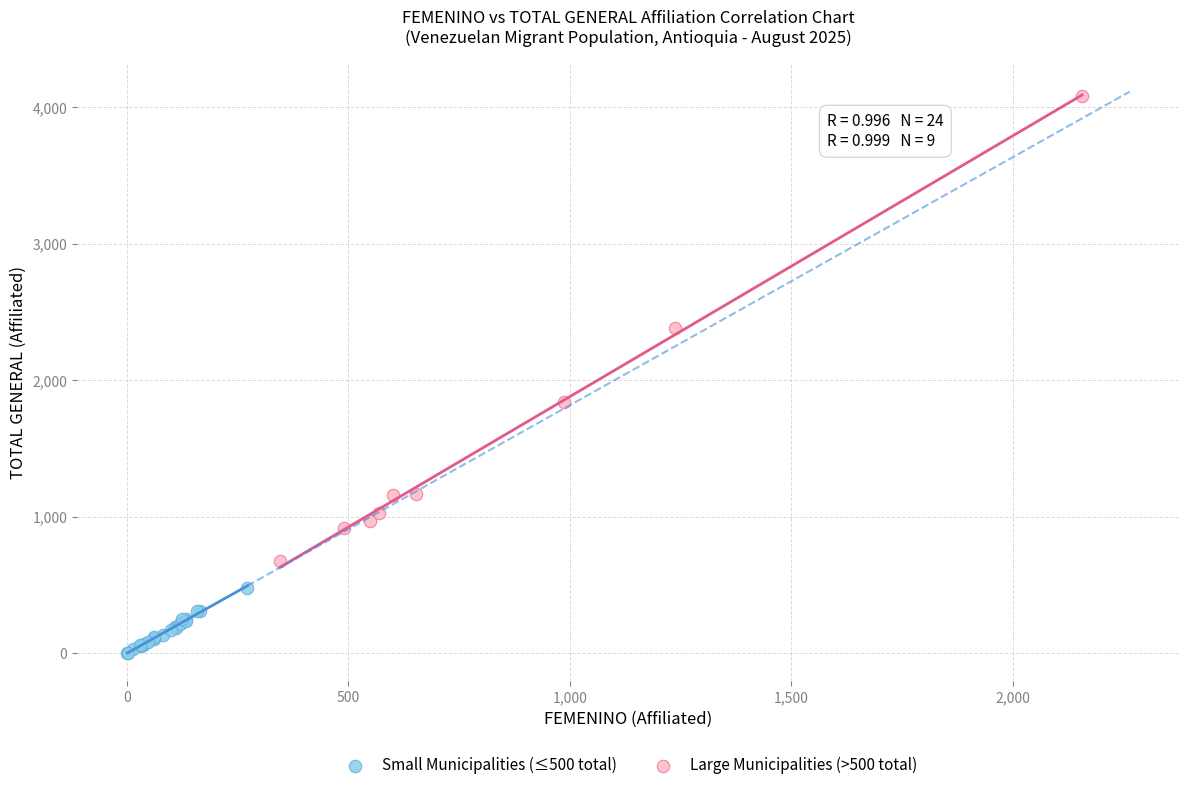

Which series reaches the maximum Y coordinate?

Large Municipalities (>500 total)